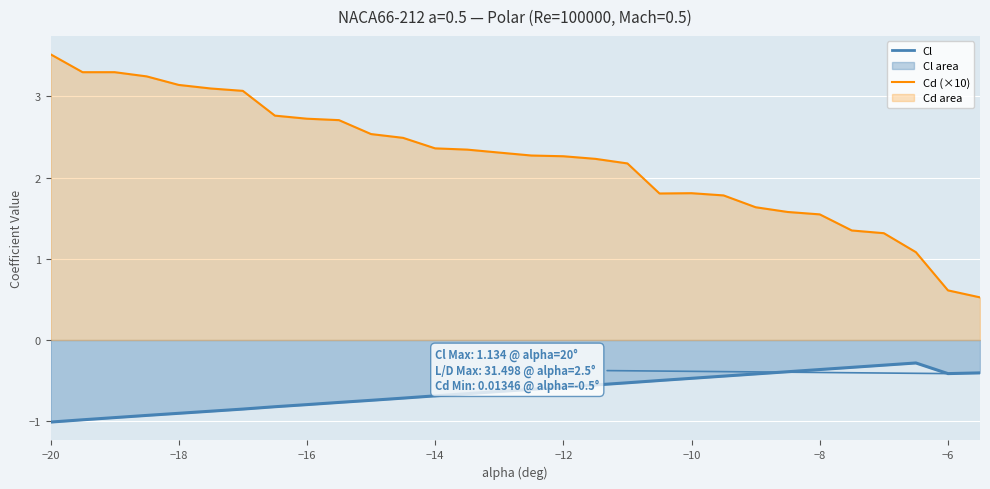

At which category does the chart reach its peak across all series?

−20